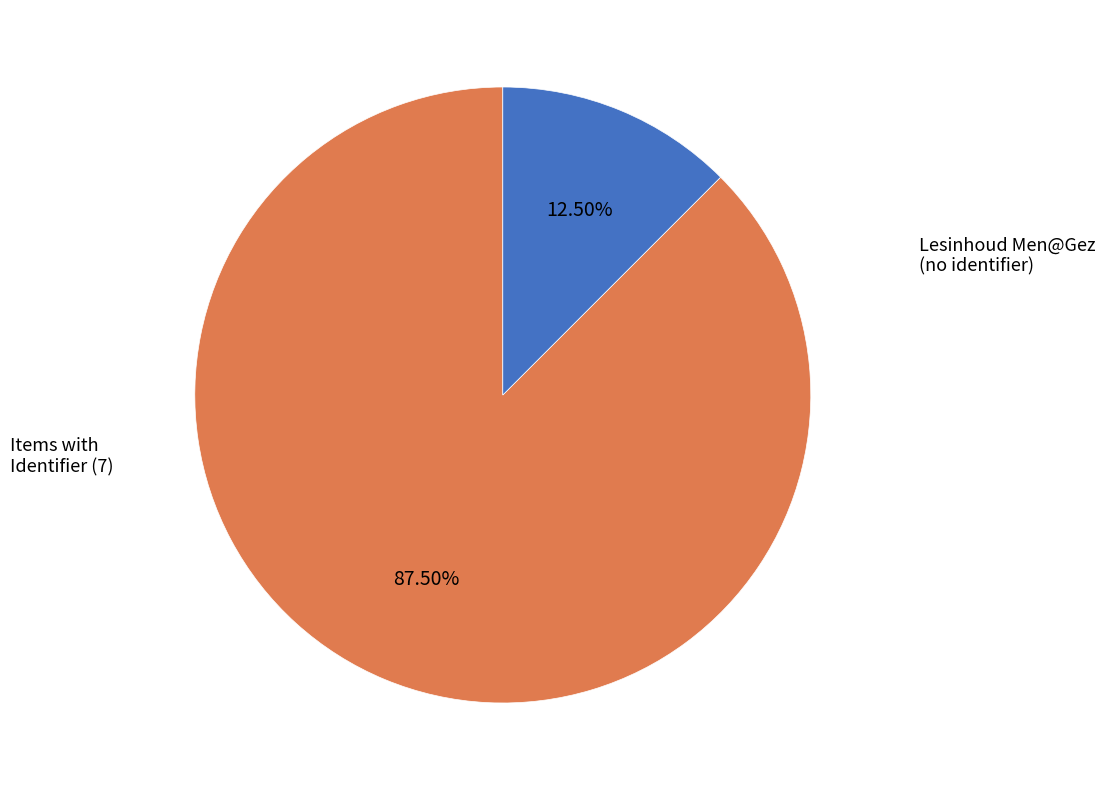

Is there a majority slice in this chart?

Yes